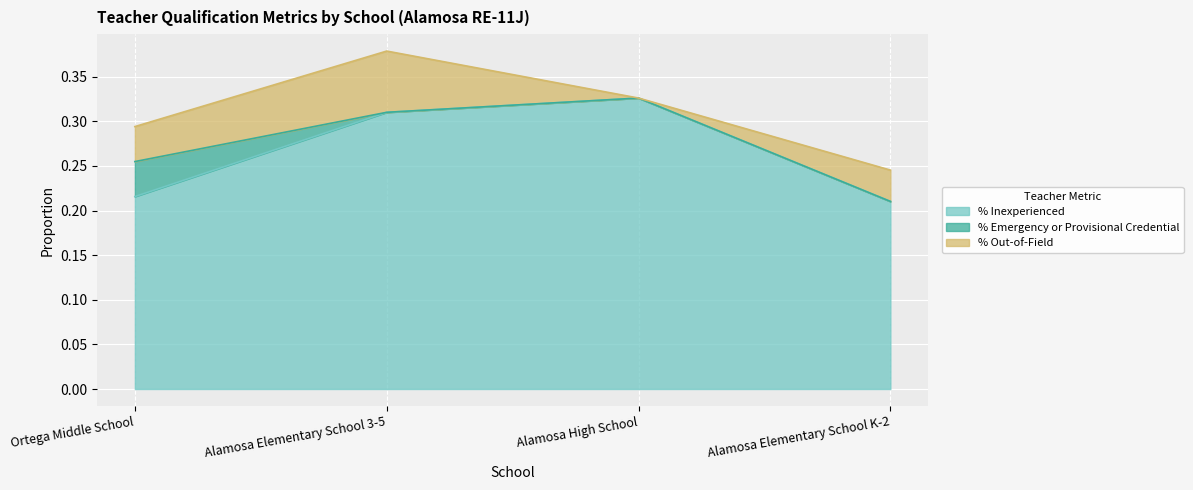

How many categories are shown in the chart?

4